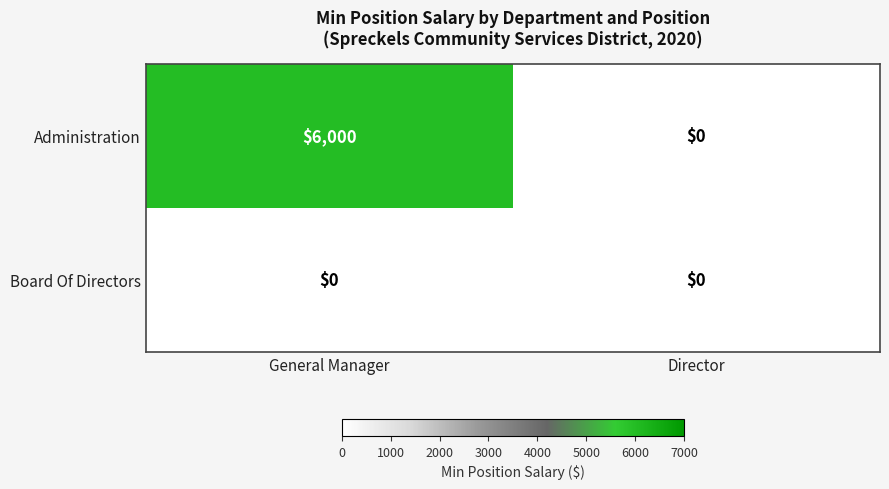

The Administration series shows 10491 at General Manager. True or false?

False